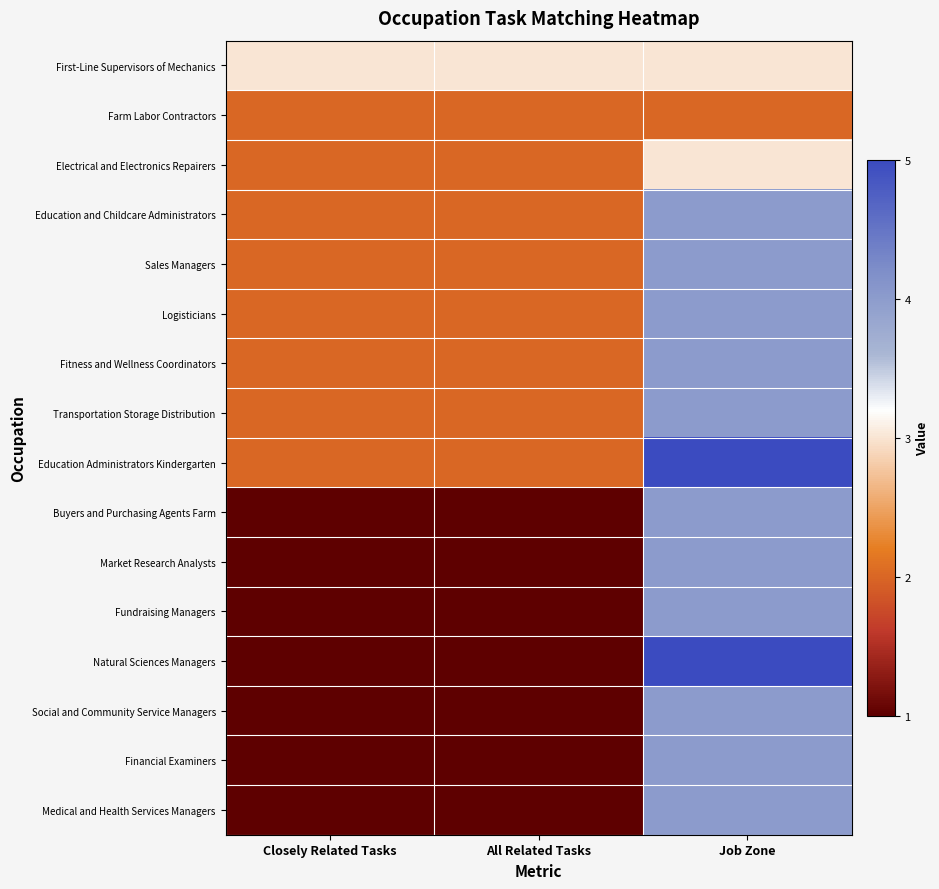

Which series has the largest range (max minus min)?

Natural Sciences Managers